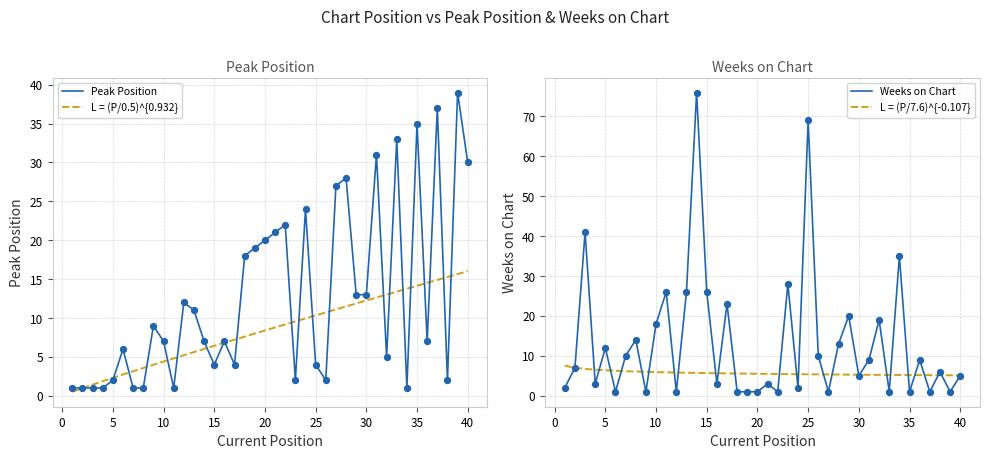

What is the total value across all series at 31?

40